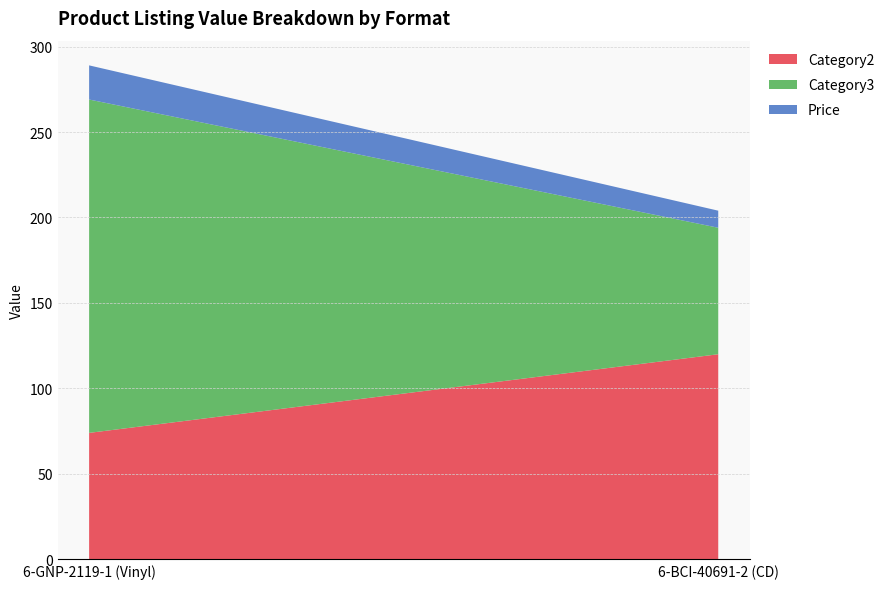

Reading left to right, transcribe all the data shown in this chart.

Category2: 127=74.0	127=120.0
Category3: 127=195.0	127=74.0
Price: 127=20.0	127=10.0